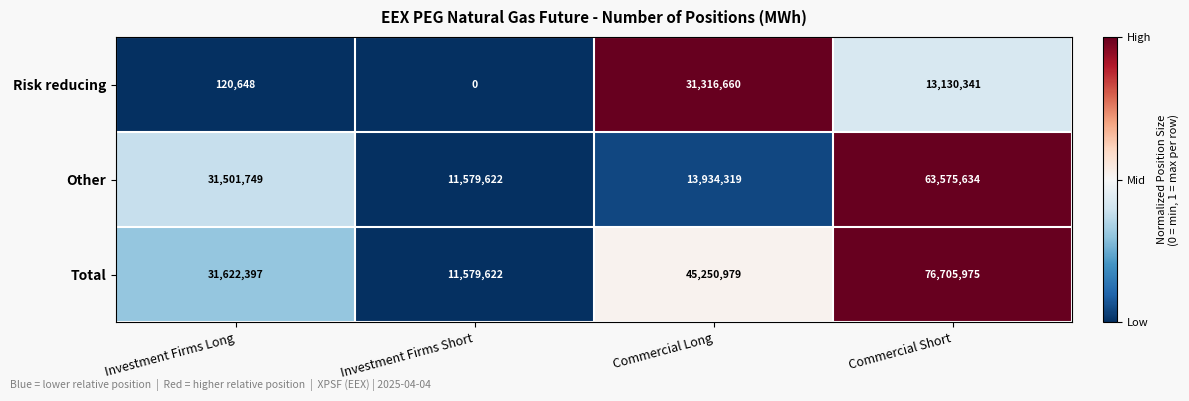

Which series changed the most between Investment Firms Long and Commercial Short?

Total